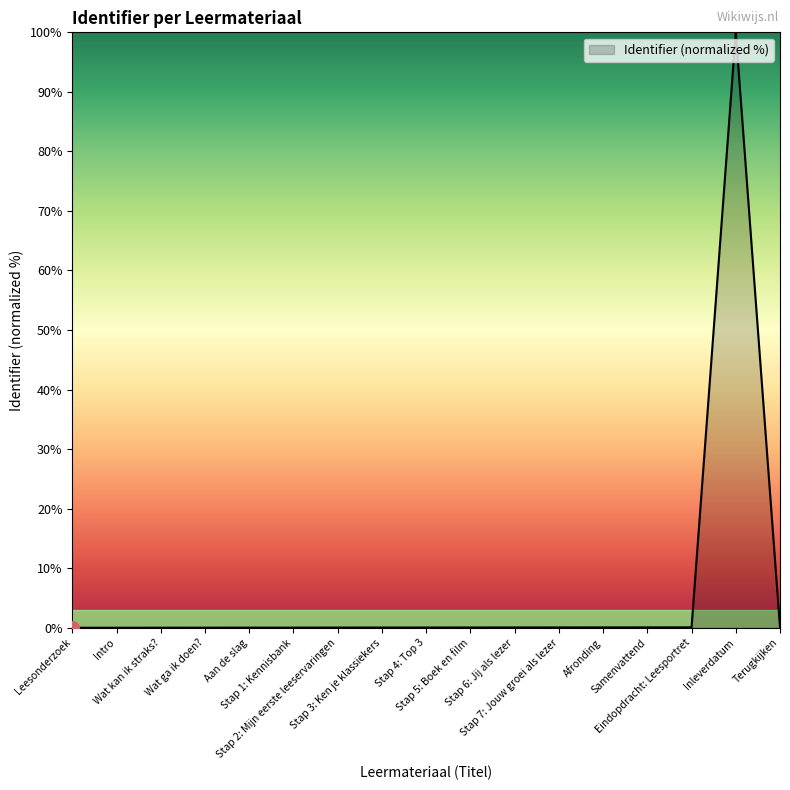

List the labels in order of value, smallest first.

Leesonderzoek, Intro, Wat kan ik straks?, Wat ga ik doen?, Aan de slag, Stap 1: Kennisbank, Stap 2: Mijn eerste leeservaringen, Stap 3: Ken je klassiekers, Stap 4: Top 3, Stap 5: Boek en film, Stap 6: Jij als lezer, Stap 7: Jouw groei als lezer, Afronding, Samenvattend, Eindopdracht: Leesportret, Terugkijken, Inleverdatum